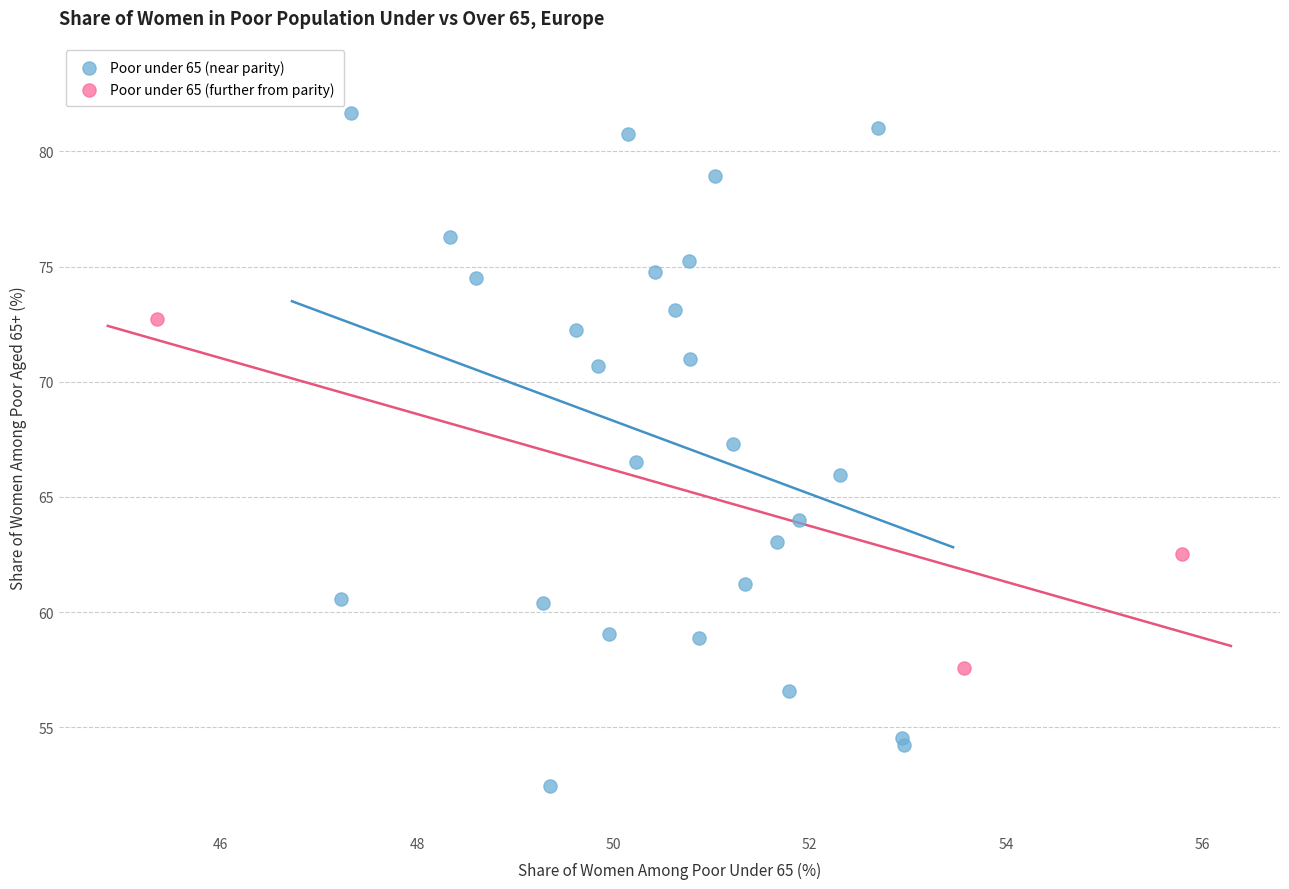

Which series has the largest Y range (max minus min)?

Poor under 65 (near parity)